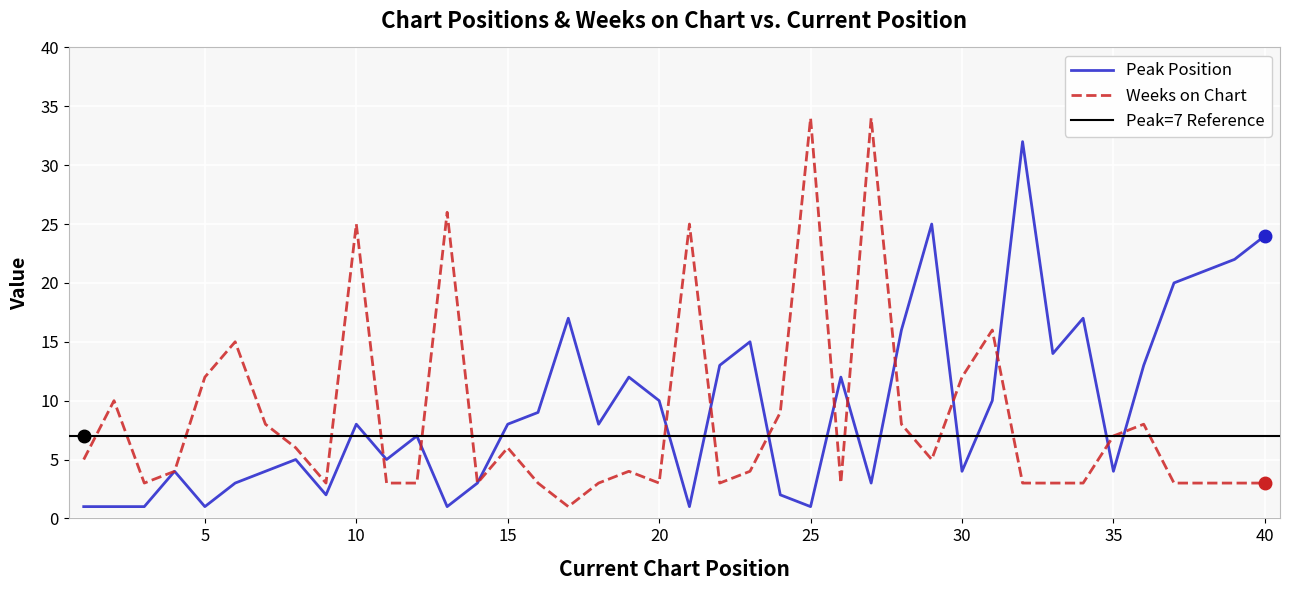

How many interior local valleys does the Peak Position series have?

11